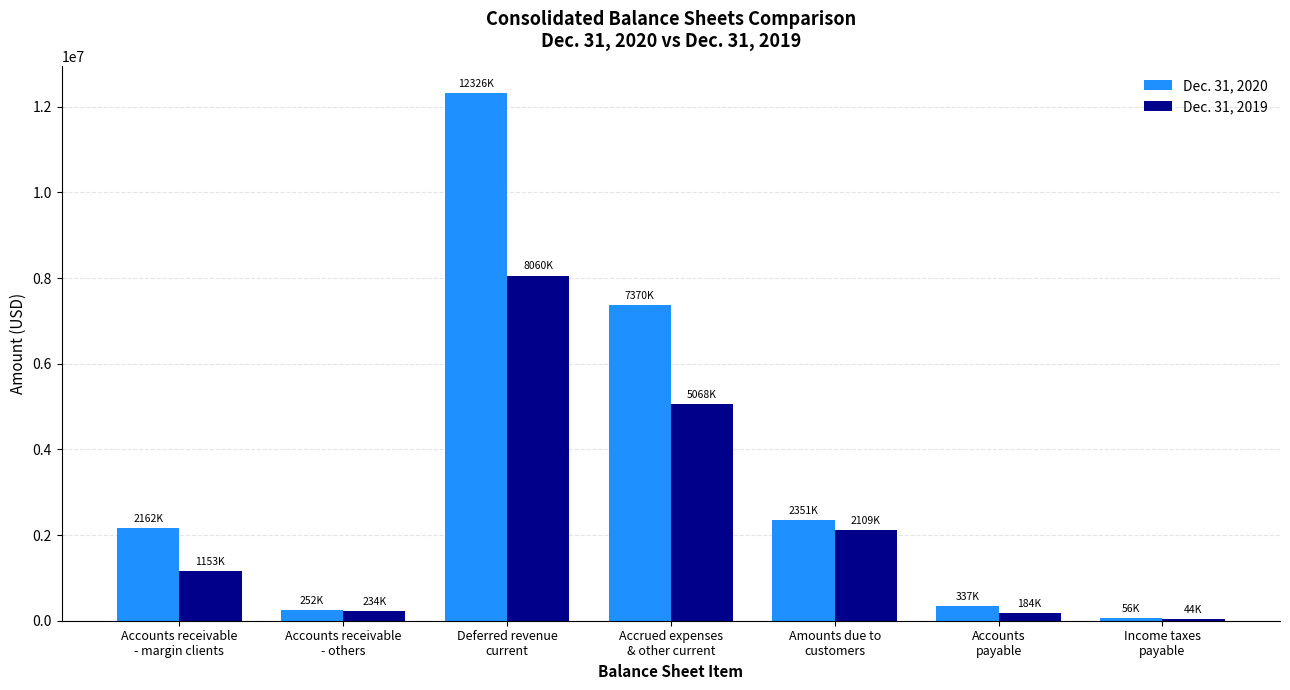

What is the label of the 1st bar from the right?

Income taxes
payable